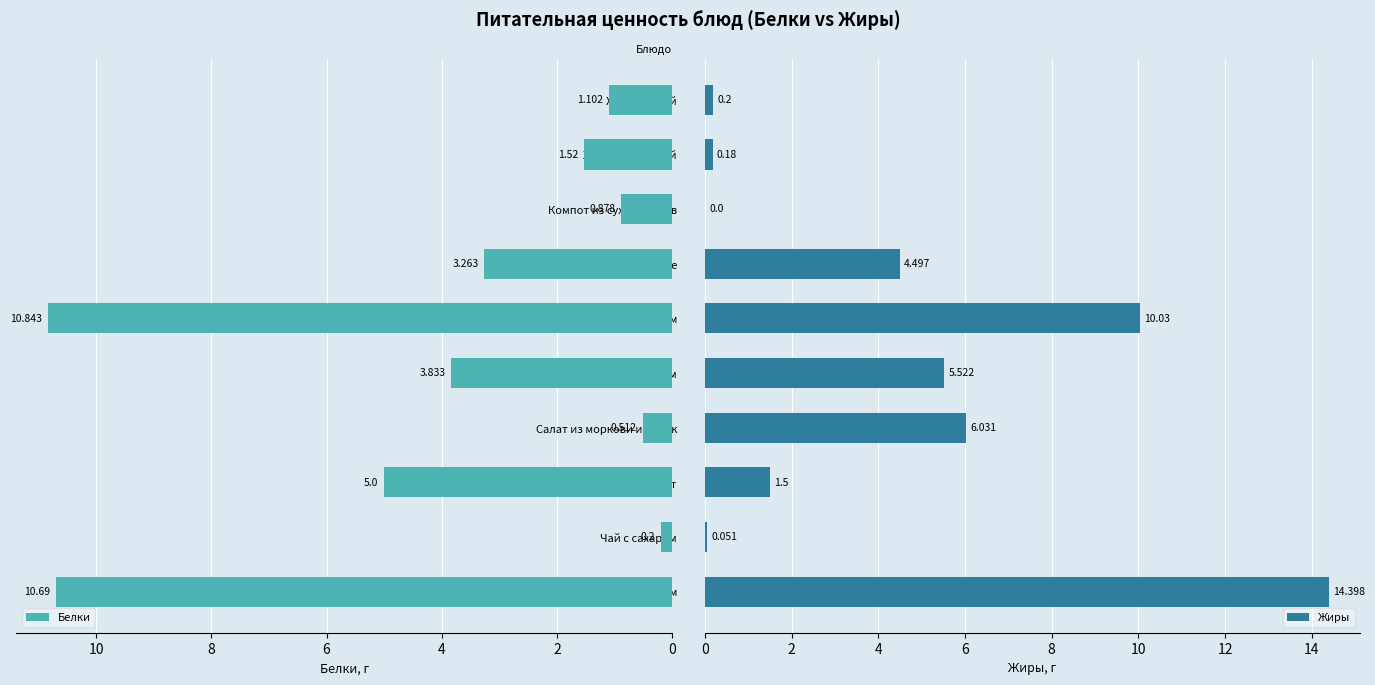

Where is Белки nearest to the value 5?

Йогурт